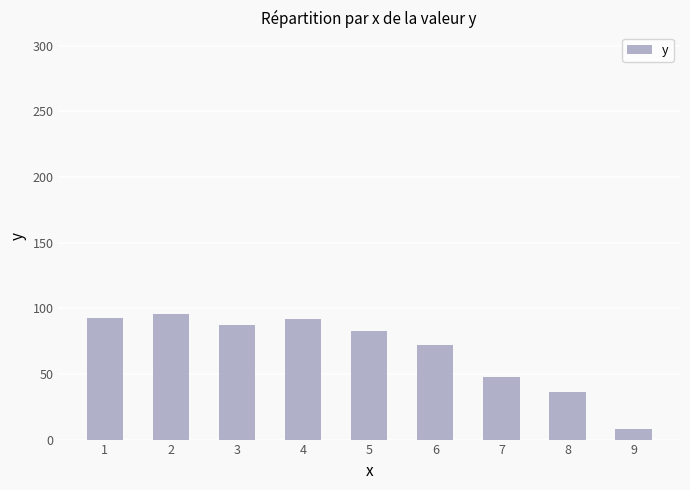

Where does the data first go above 82?

1